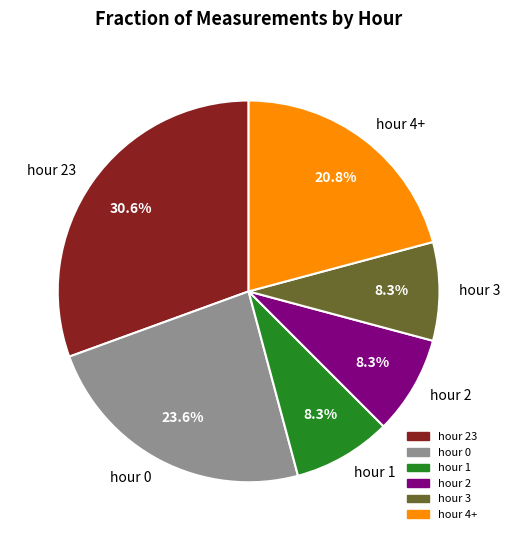

To the nearest percent, what portion does hour 23 represent?

31%